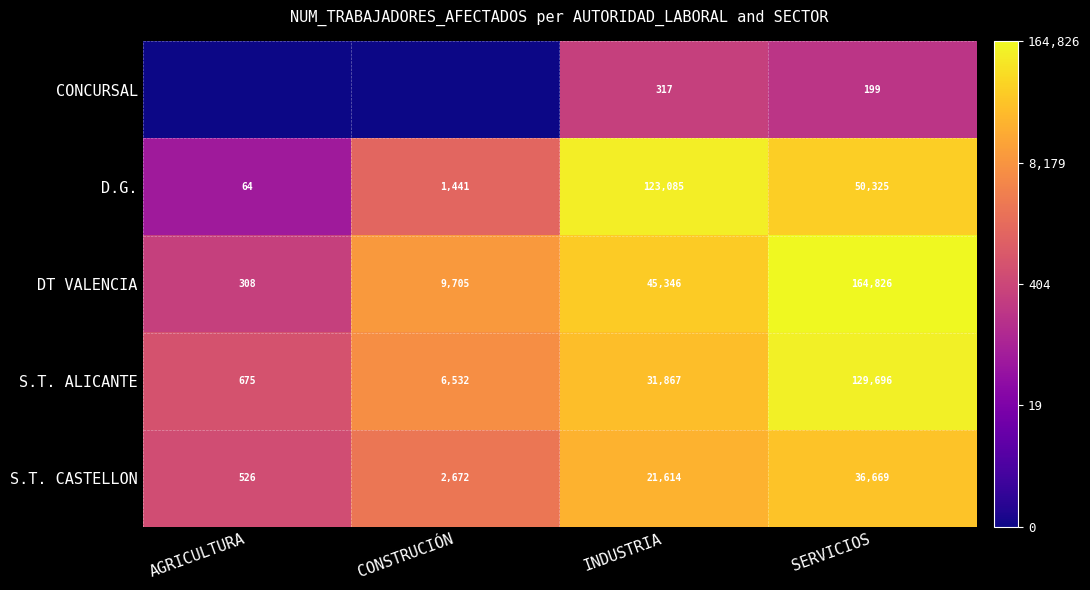

List the labels in order of DT VALENCIA value, largest first.

SERVICIOS, INDUSTRIA, CONSTRUCIÓN, AGRICULTURA